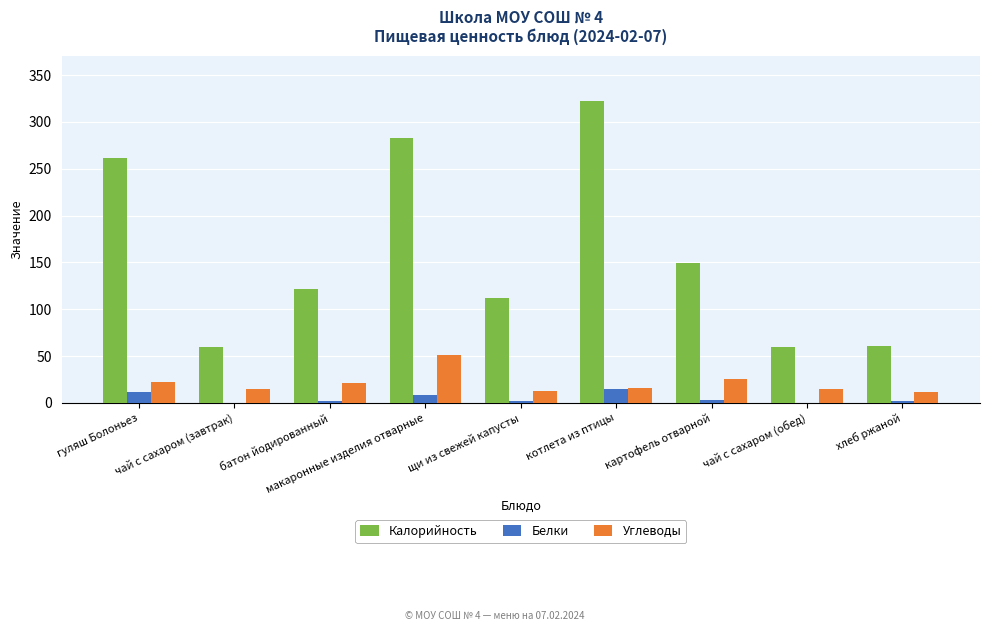

Is it true that Углеводы equals 7 at гуляш Болоньез?

False